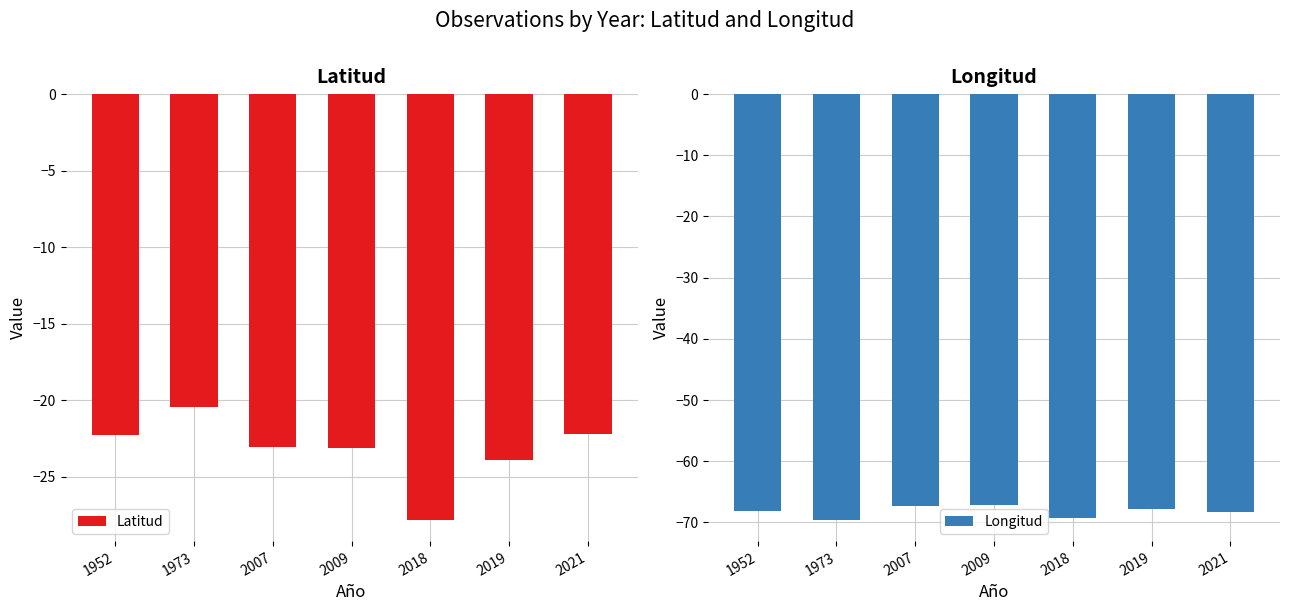

What is the difference between the highest and lowest values at 1952?

45.9